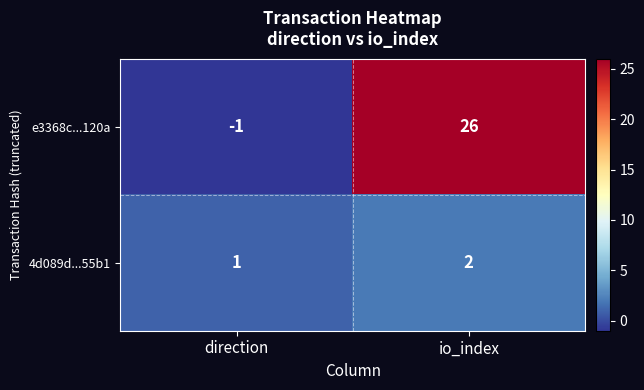

At direction, list the series in order from largest to smallest.

4d089d...55b1, e3368c...120a